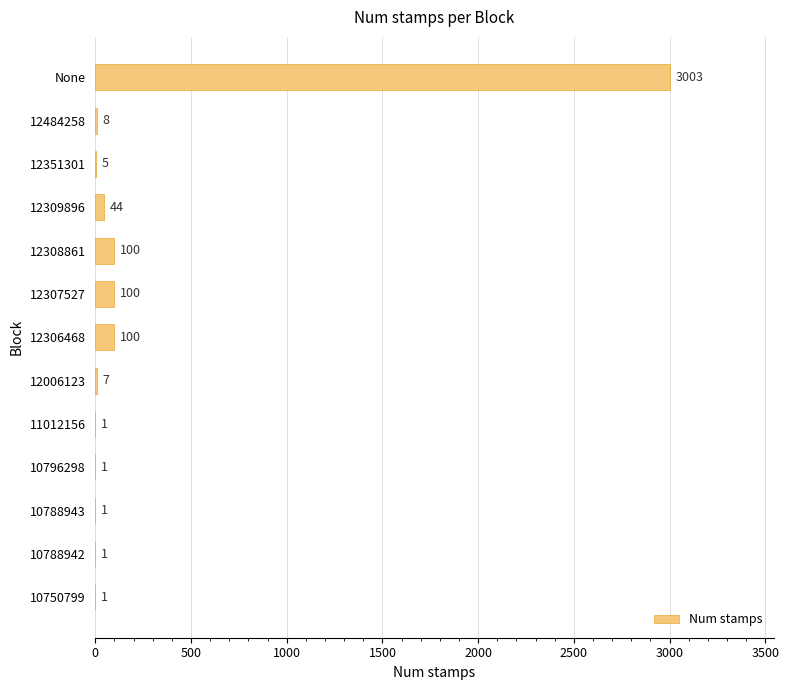

What is the sum of the values at 12309896 and 10788942?

45